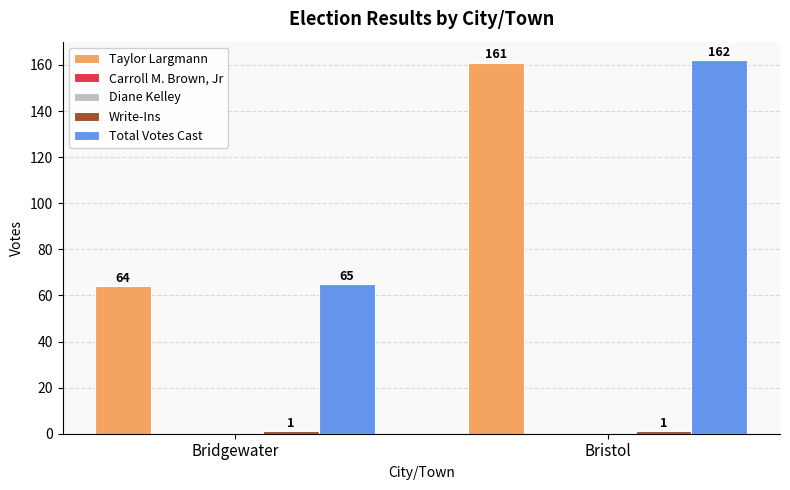

True or false: Carroll M. Brown, Jr has a value of 0 at Bridgewater.

True